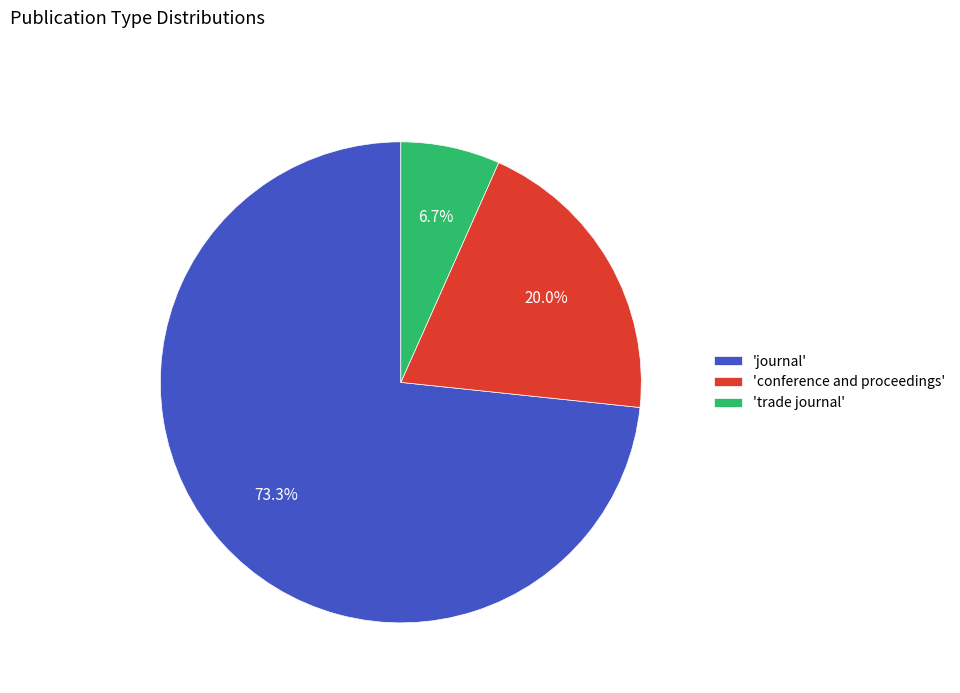

Between 'conference and proceedings' and 'trade journal', which is larger?

'conference and proceedings'